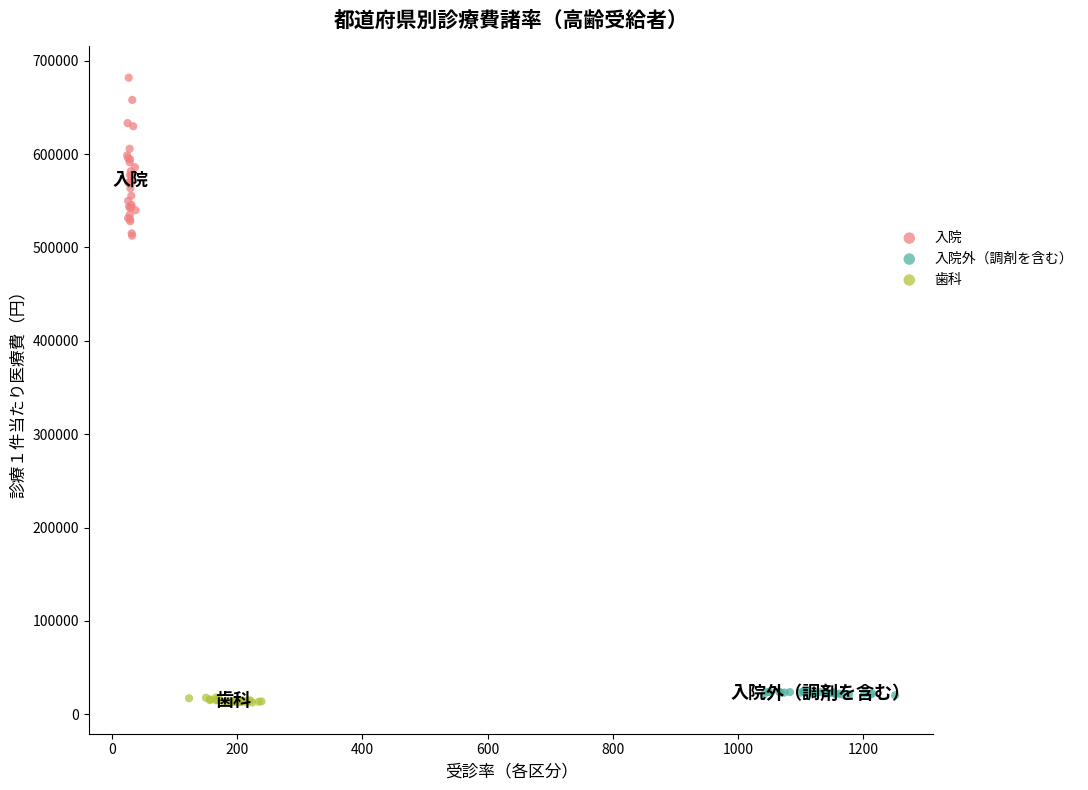

Which series has the largest Y range (max minus min)?

入院